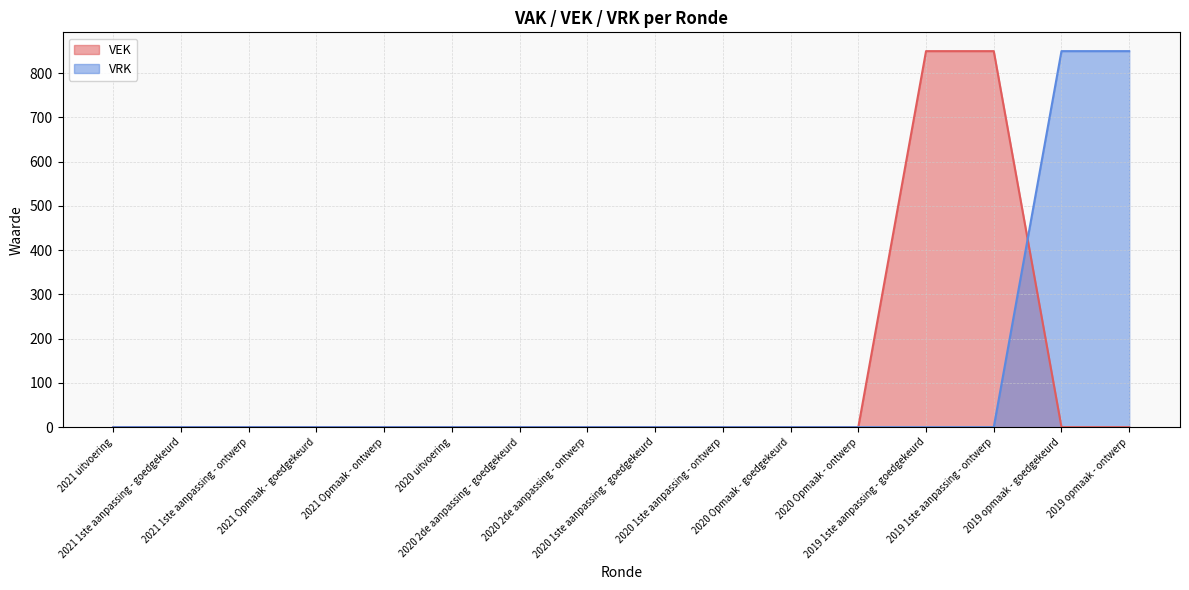

Reading left to right, list all the values displayed in this chart.

VEK: 0	0	0	0	0	0	0	0	0	0	0	0	850	850	0	0
VRK: 0	0	0	0	0	0	0	0	0	0	0	0	0	0	850	850